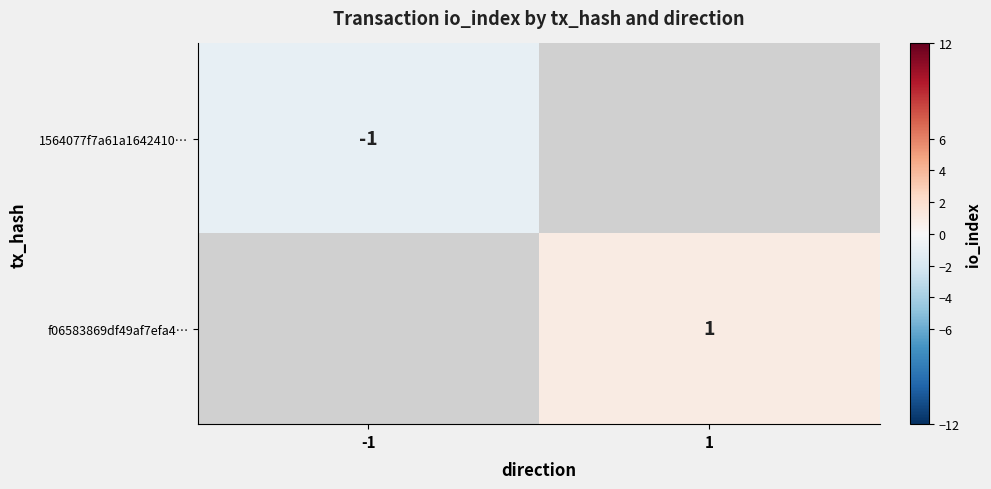

True or false: 1564077f7a61a1642410… has a value of -2 at -1.

False